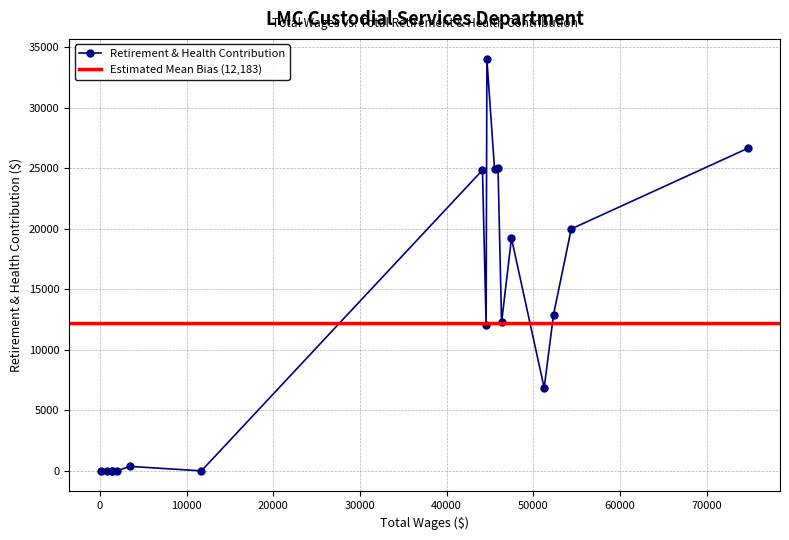

Rank the categories by value from lowest to highest.

11, 13, 14, 15, 16, 17, 12, 3, 9, 5, 2, 4, 1, 10, 7, 6, 0, 8